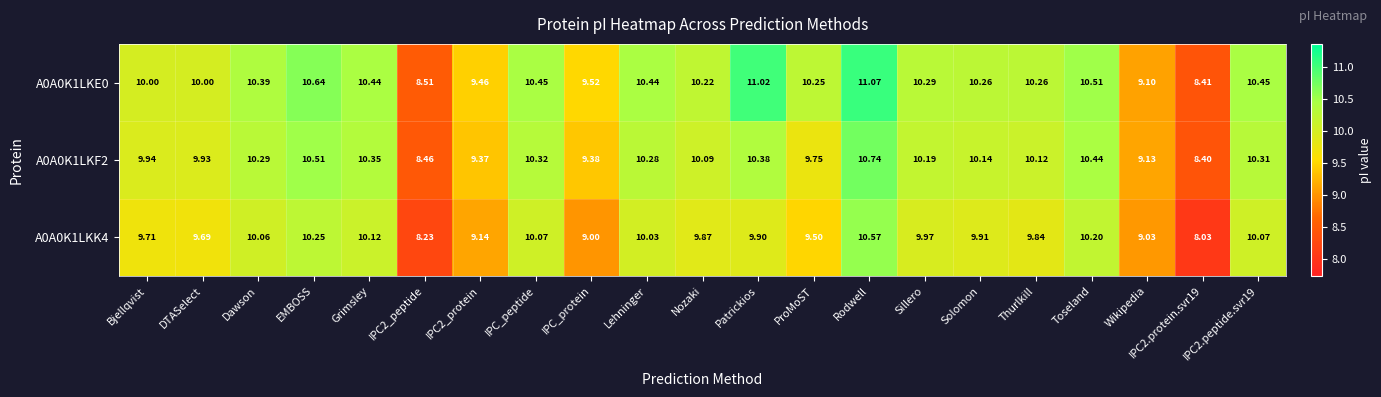

Is the value of A0A0K1LKF2 at Toseland greater than the value of A0A0K1LKK4 at DTASelect?

Yes